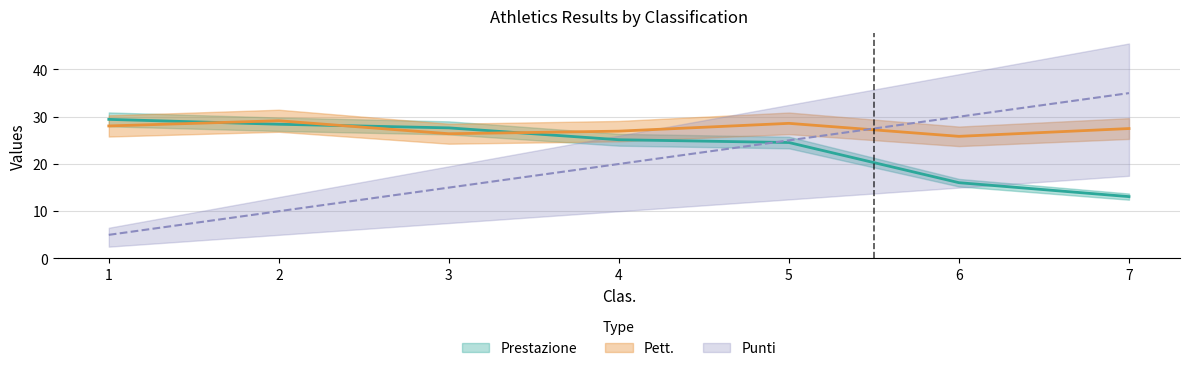

What is the greatest value displayed?

35.0